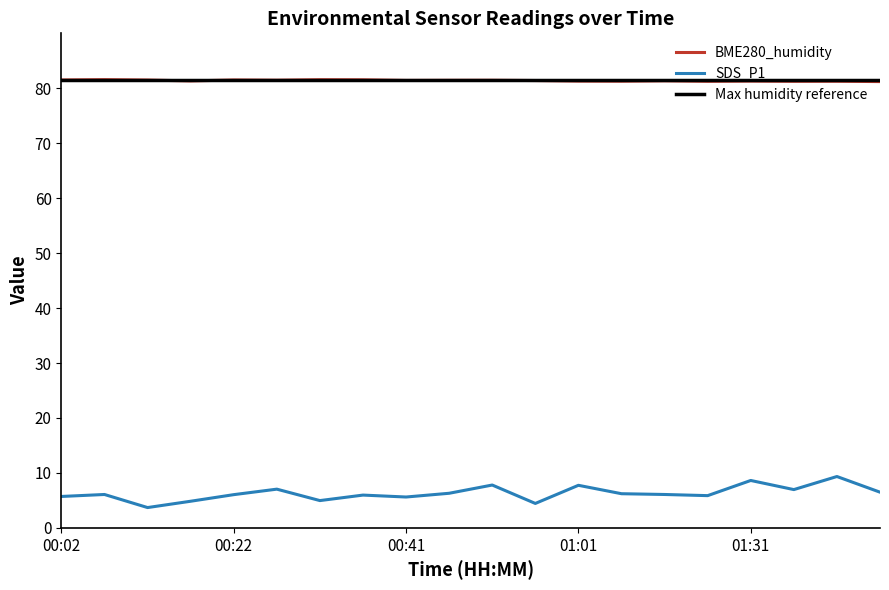

Where is the first local maximum for BME280_humidity?

00:07